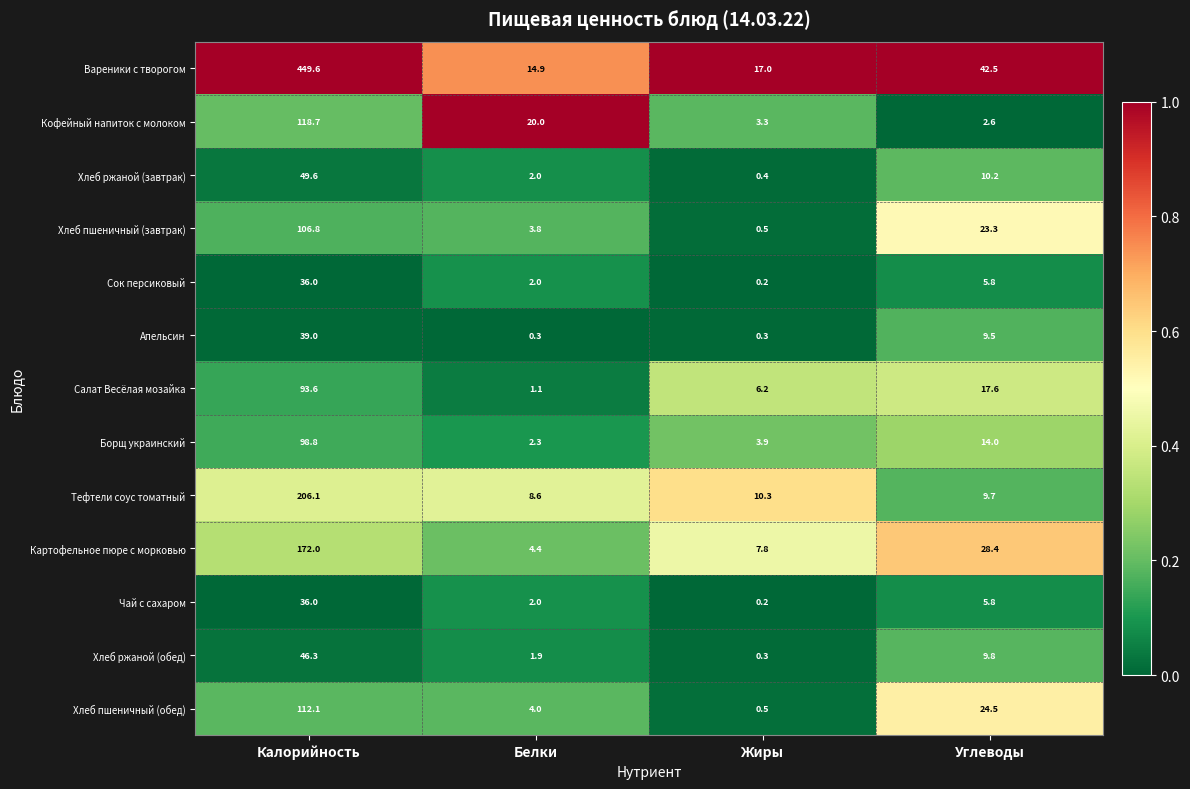

List the labels in order of Тефтели соус томатный value, smallest first.

Белки, Углеводы, Жиры, Калорийность